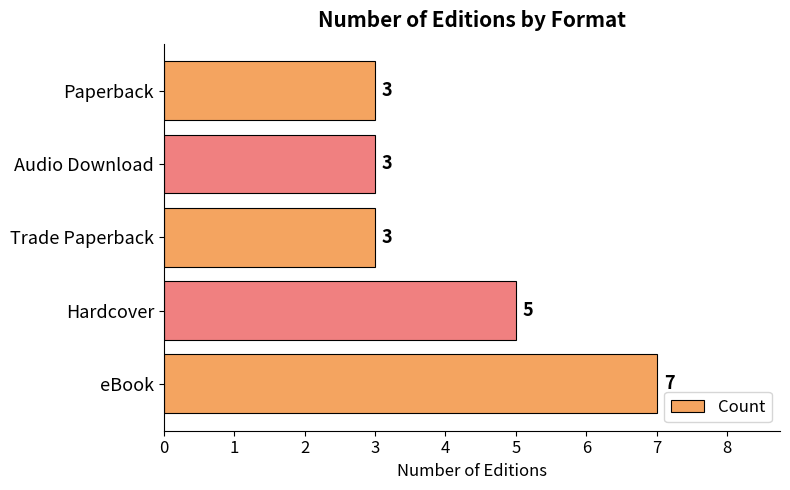

Is it true that the value at eBook is 5?

False